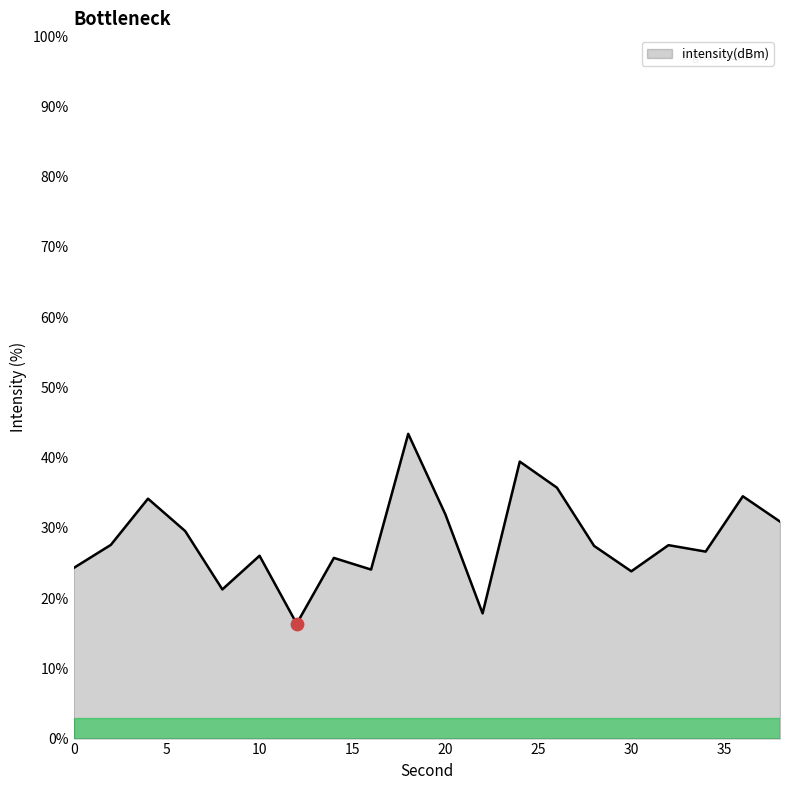

What is the maximum value shown in the chart?

43.4